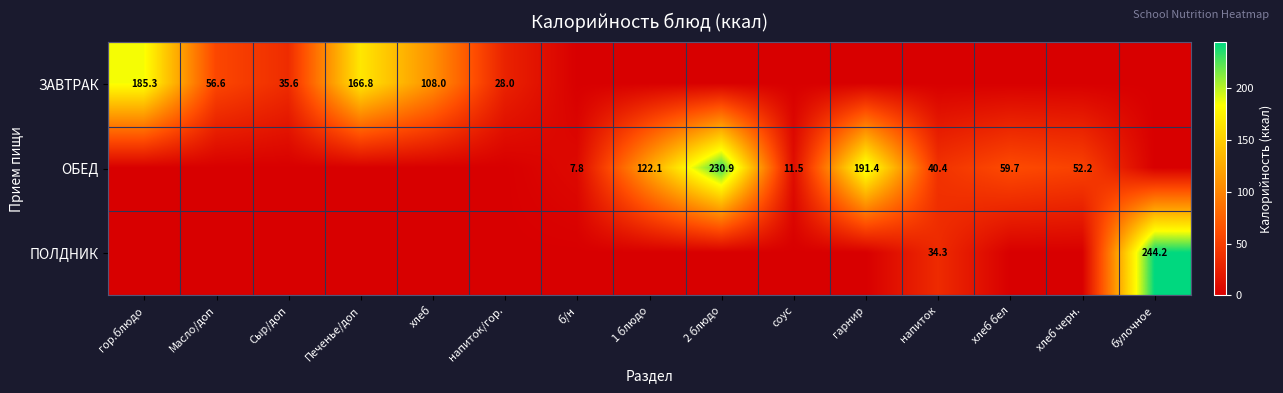

Is it true that ОБЕД equals 40.4 at напиток?

True